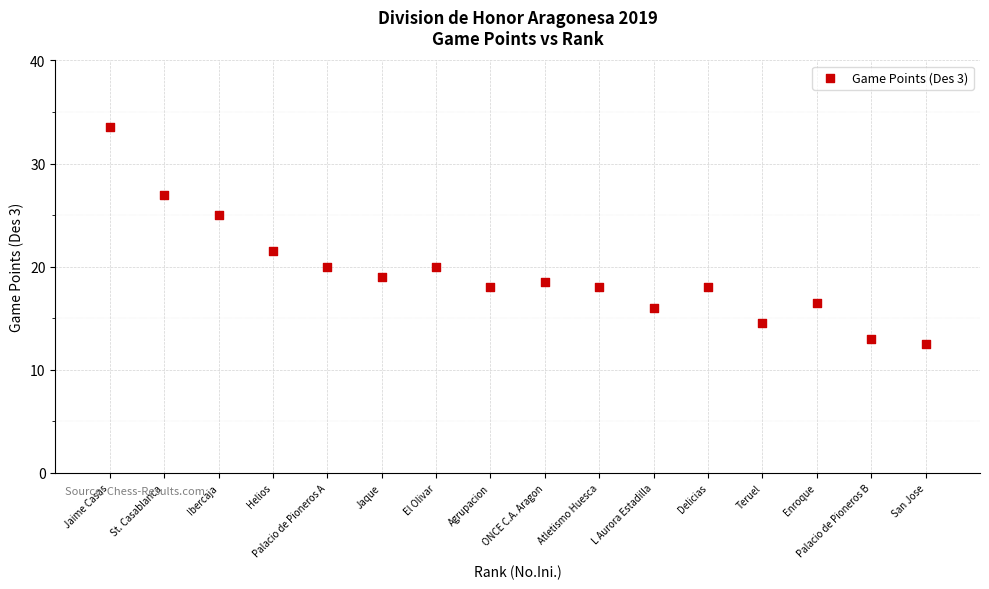

What Y value in the scatter plot is closest to 23?

21.5